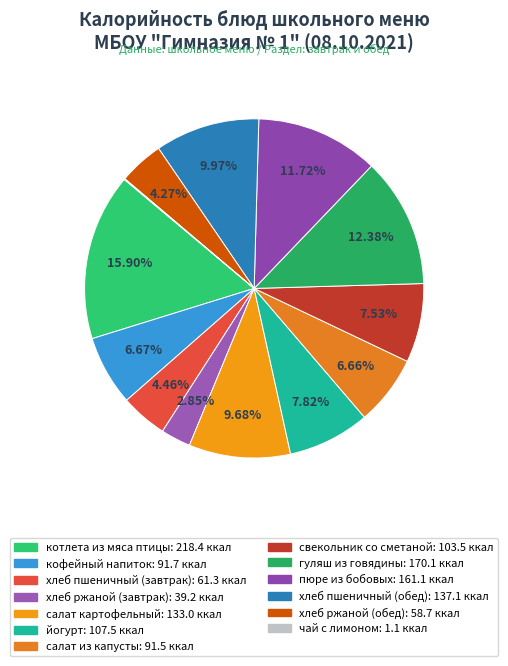

What is the ratio of the value at салат картофельный to the value at салат из капусты?

1.5